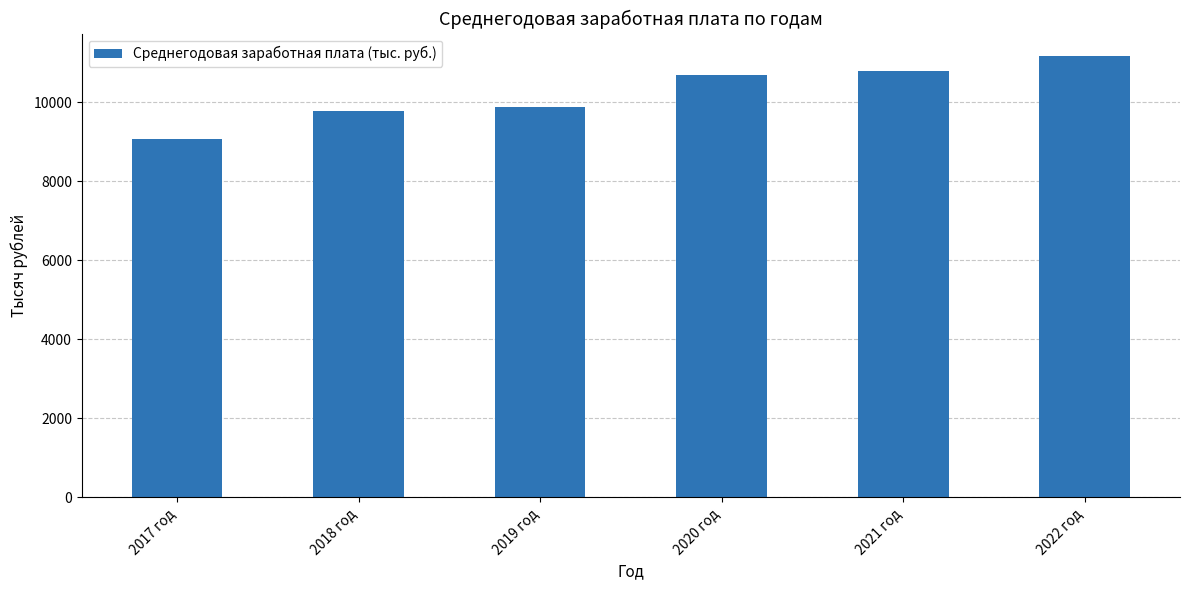

Where is the data nearest to the value 10120?

2019 год